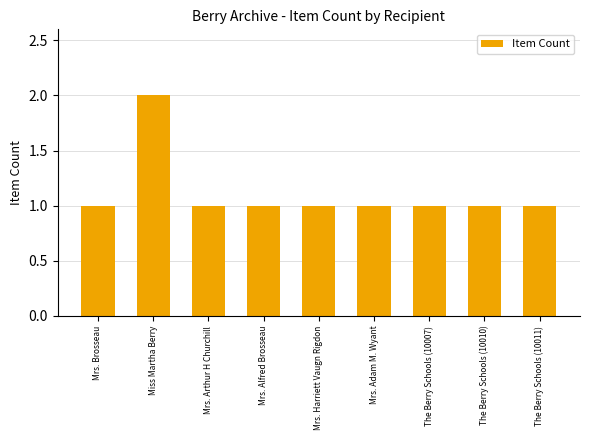

What position from the right is The Berry Schools (10007)?

3